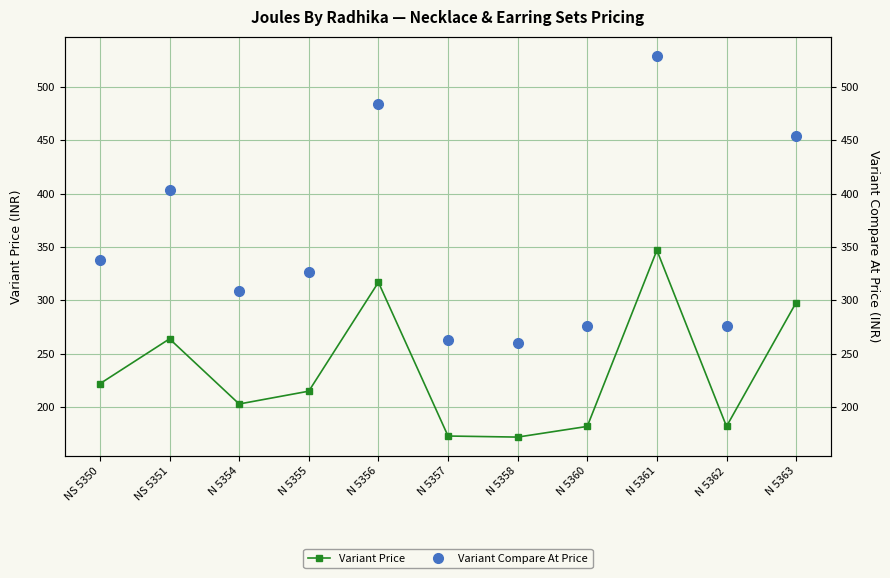

Where is the first local maximum for Variant Compare At Price?

NS 5351